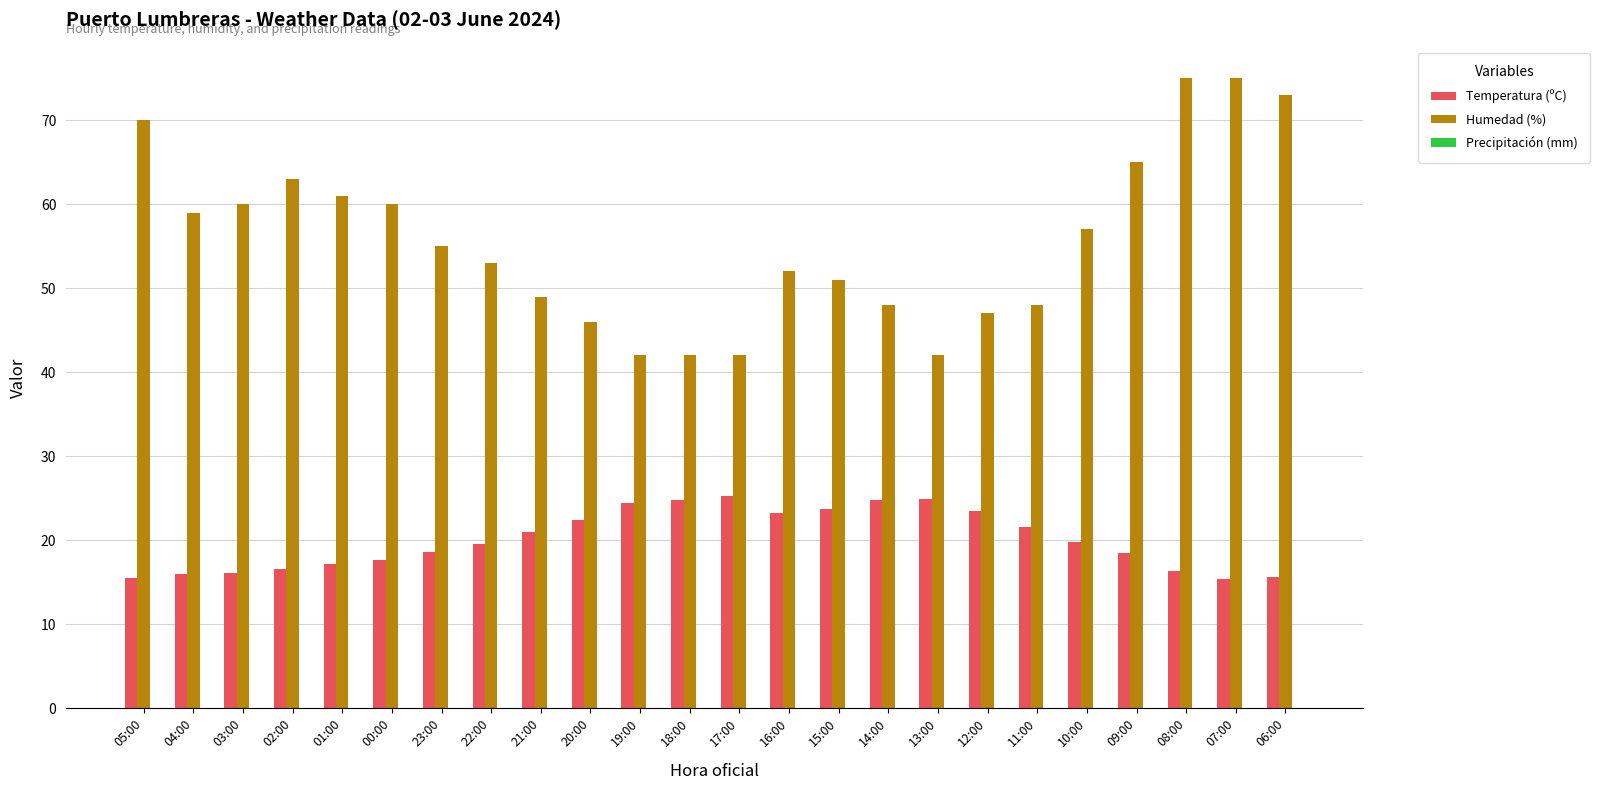

How many values in the Humedad (%) series are below 55?

12